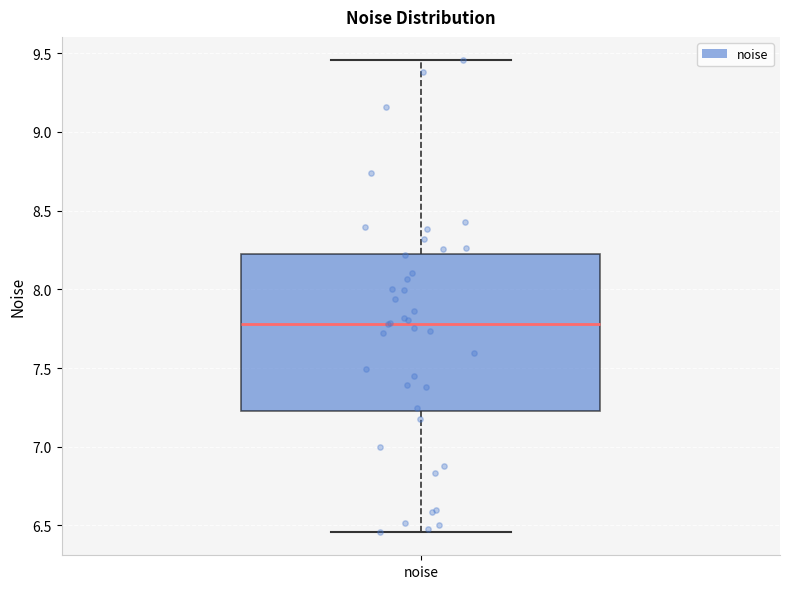

Transcribe this box plot: give where the median line is, the range the box spans, and where the two whiskers end, as read against the y-axis. The values are not printed on the chart, so give them approximately, as read against the axis.

median 7.80, box 7.25 to 8.25, whiskers 6.45 to 9.45